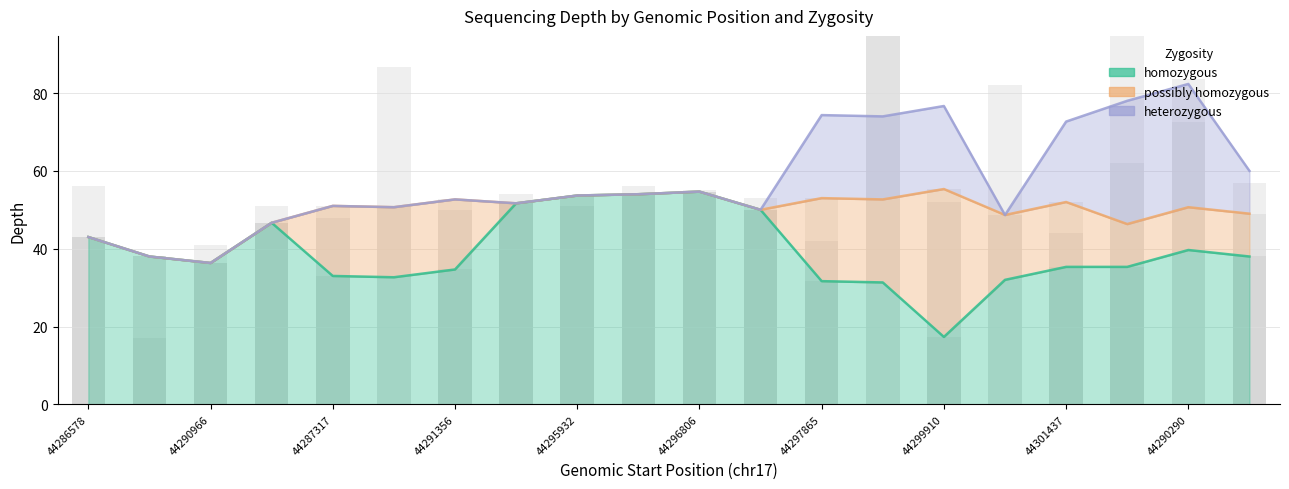

What is the spread (max minus min) of values at 44302333?

57